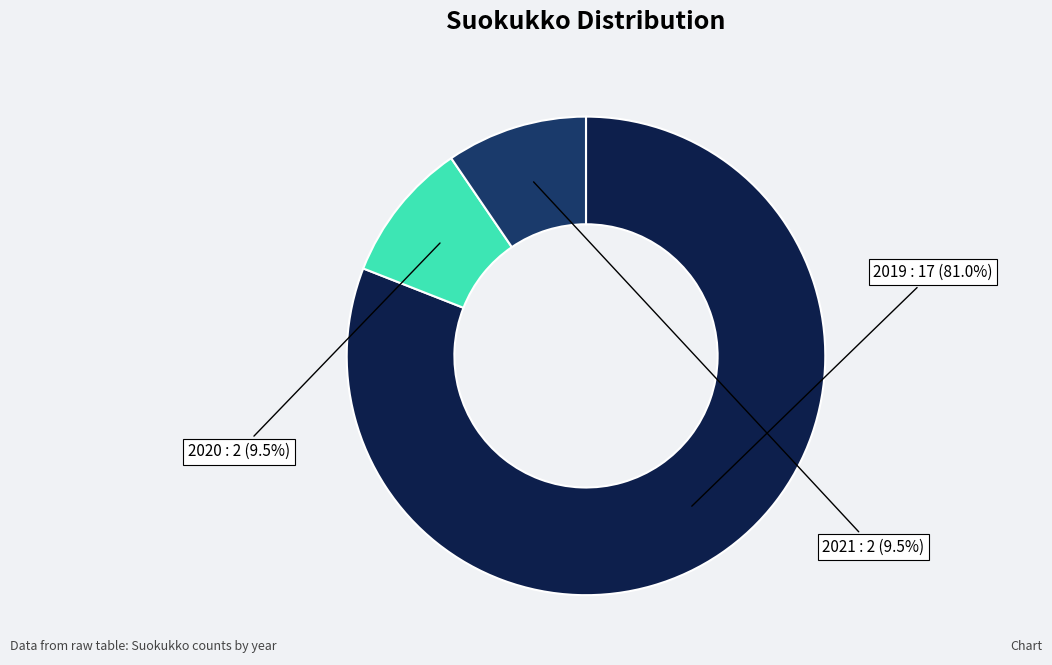

How many slices are in this pie chart?

3